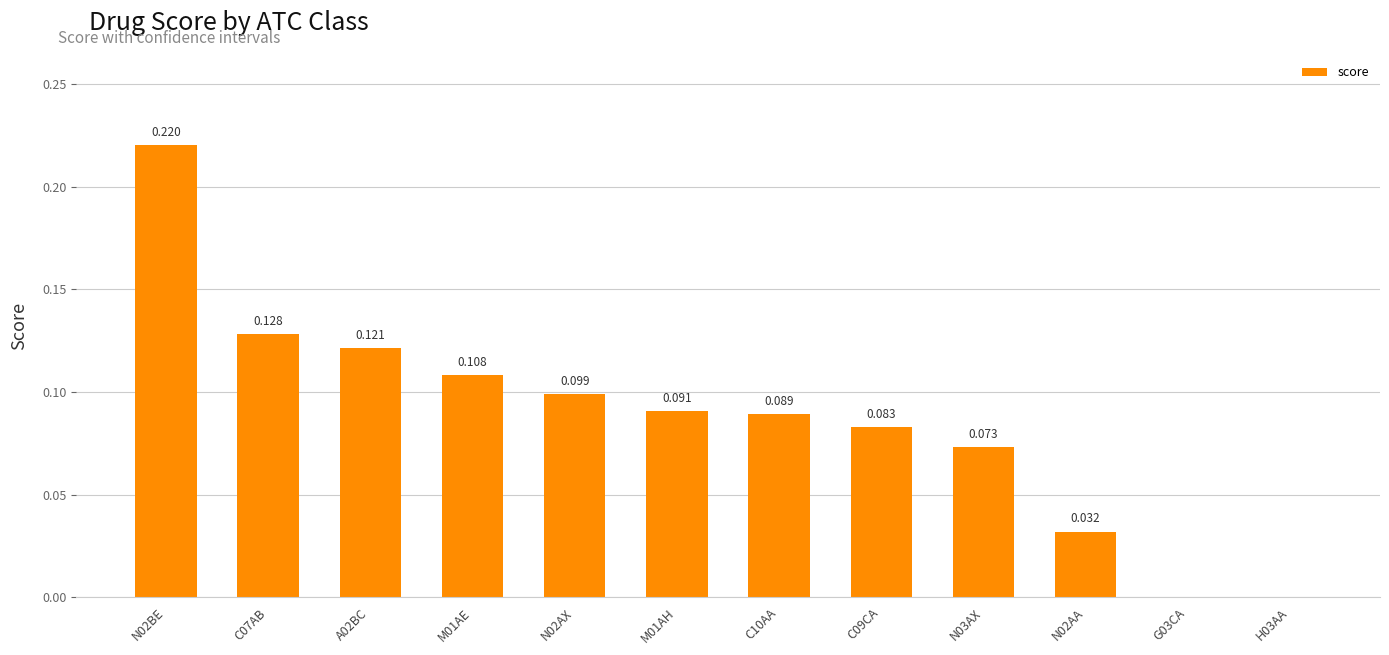

Which label corresponds to the smallest value in the chart?

H03AA